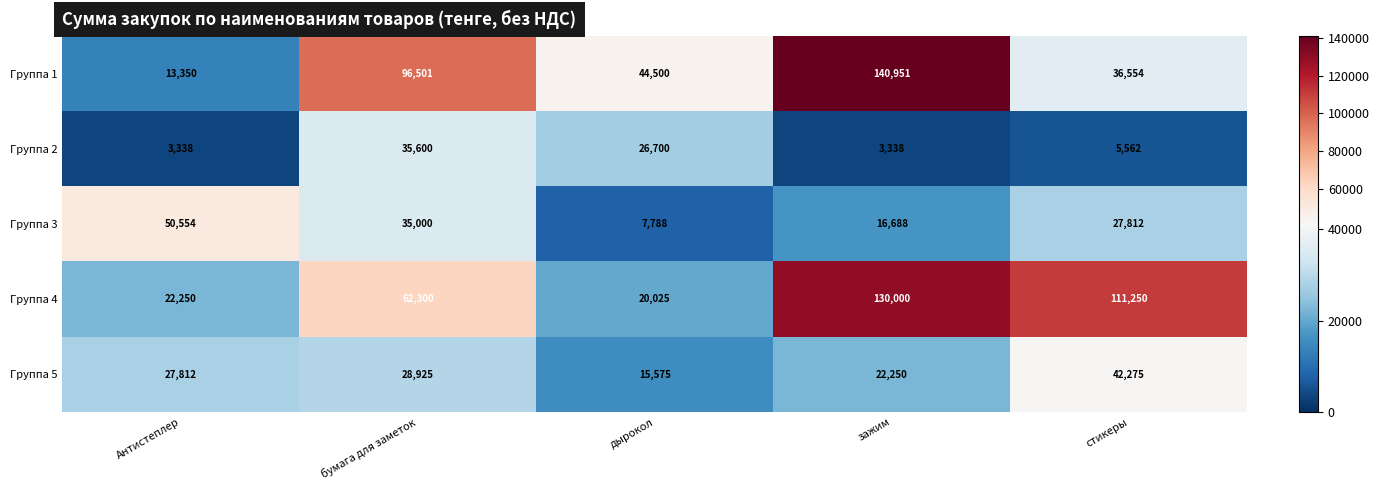

Reading left to right, what are all the values shown in this chart?

Группа 1: Антистеплер=13350	бумага для заметок=96501	дырокол=44500	зажим=140951	стикеры=36554
Группа 2: Антистеплер=3338	бумага для заметок=35600	дырокол=26700	зажим=3338	стикеры=5562
Группа 3: Антистеплер=50554	бумага для заметок=35000	дырокол=7788	зажим=16688	стикеры=27812
Группа 4: Антистеплер=22250	бумага для заметок=62300	дырокол=20025	зажим=130000	стикеры=111250
Группа 5: Антистеплер=27812	бумага для заметок=28925	дырокол=15575	зажим=22250	стикеры=42275